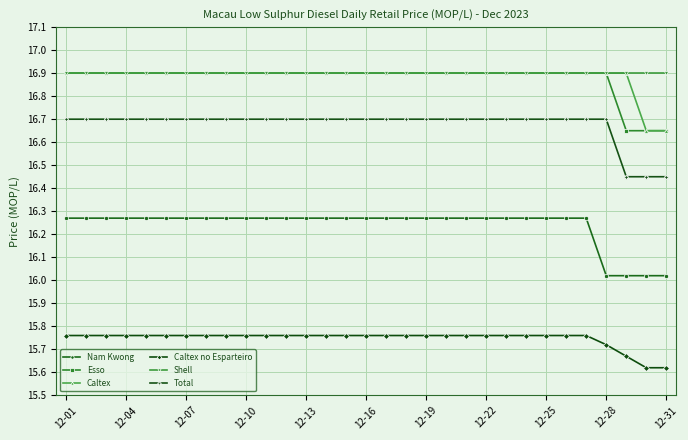

How many lines are shown in the chart?

6